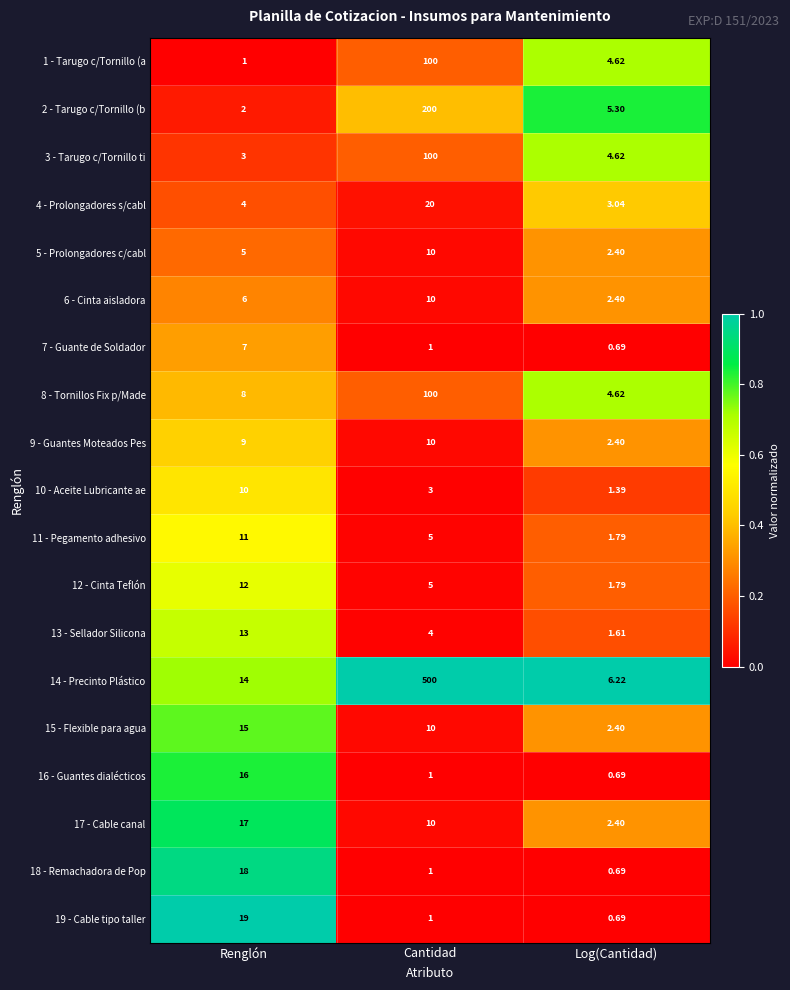

What is the total value across all series at Log(Cantidad)?

49.8